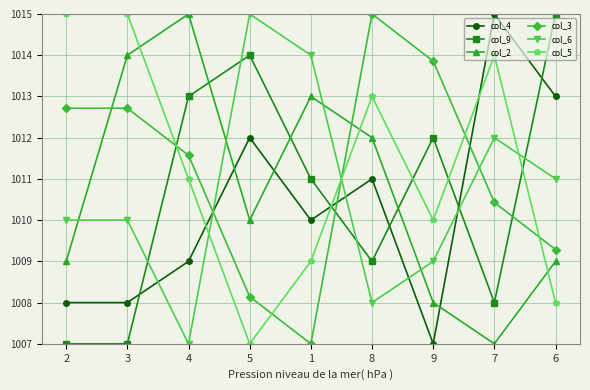

What is the difference between the col_5 values at 4 and 2?

4.0